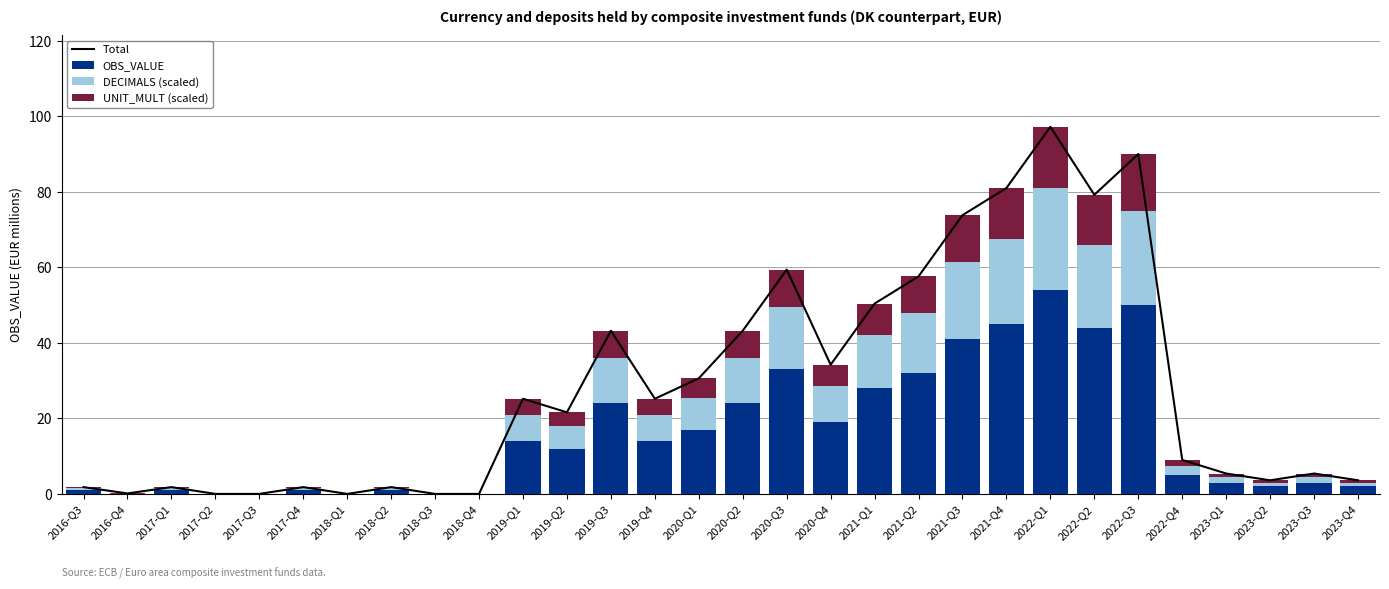

The UNIT_MULT (scaled) series shows 0.3 at 2016-Q3. True or false?

True